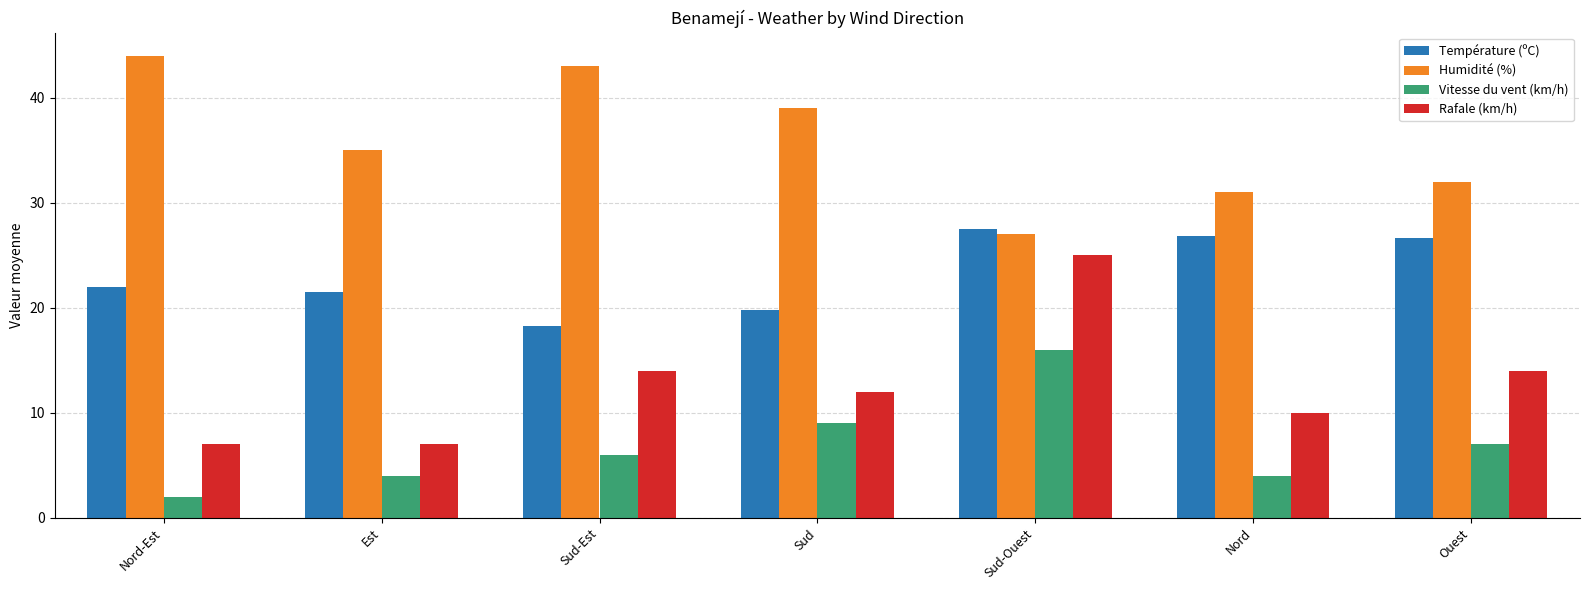

How many Rafale (km/h) values are between 7 and 14?

6